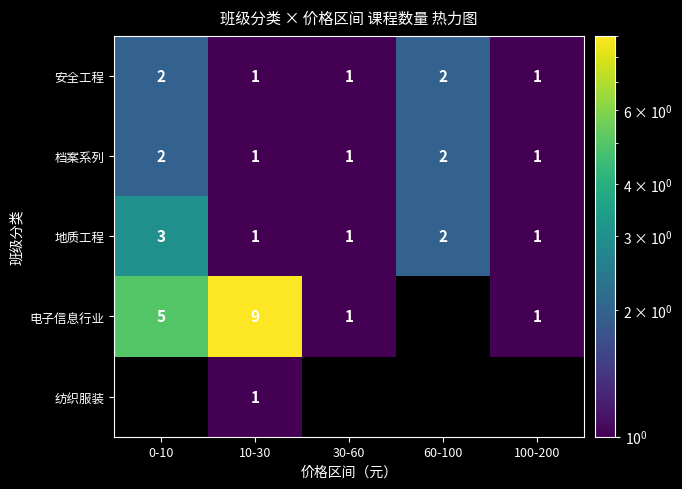

Count the number of data series in this chart.

5